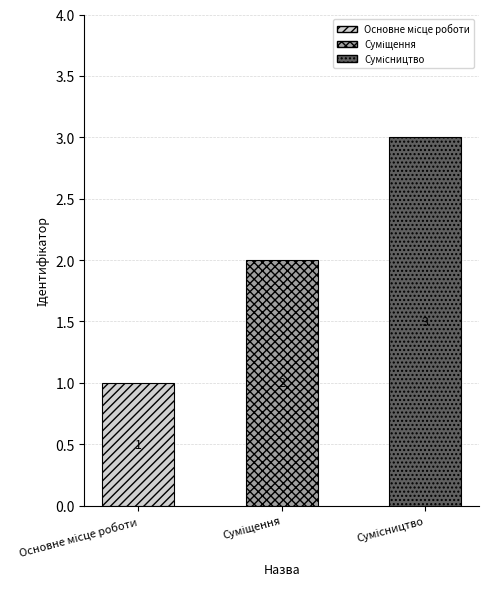

What is the ratio of the value at Основне місце роботи to the value at Суміщення?

0.5